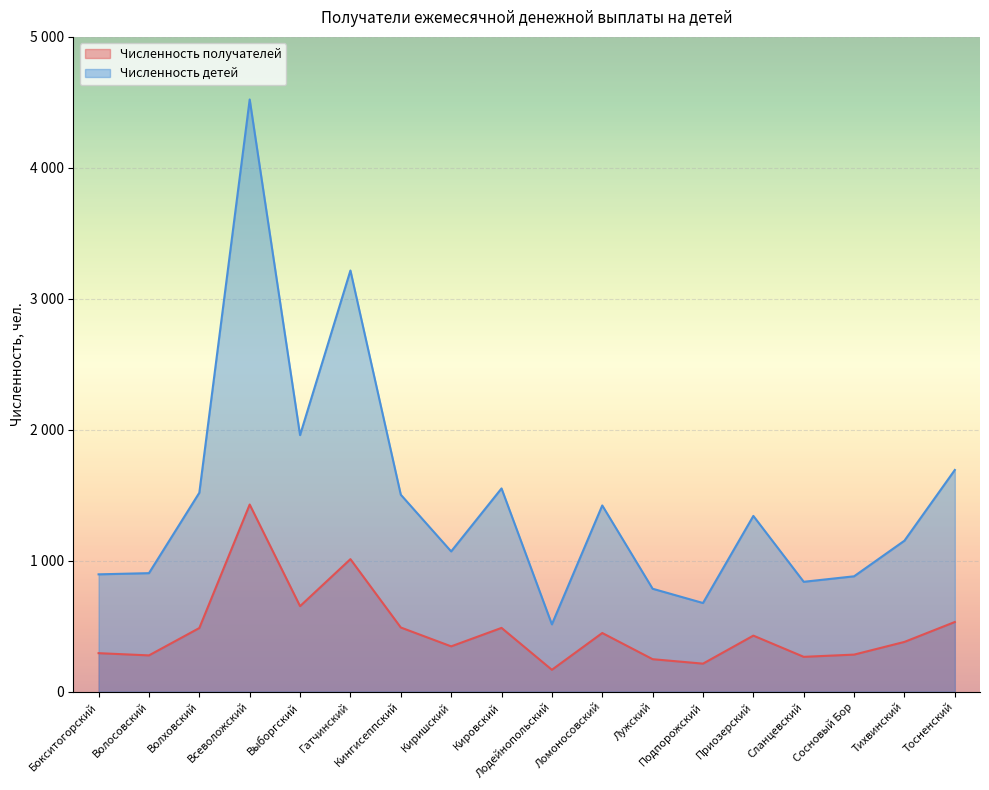

Which series has the largest range (max minus min)?

Численность детей